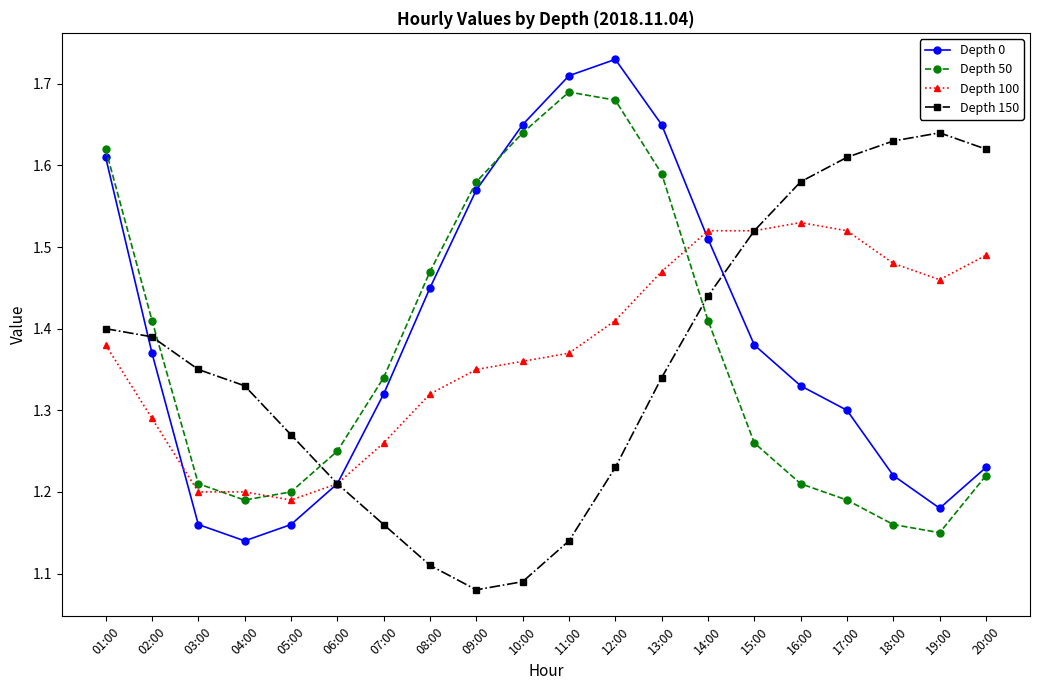

What are all the series names shown in the legend?

Depth 0, Depth 50, Depth 100, Depth 150